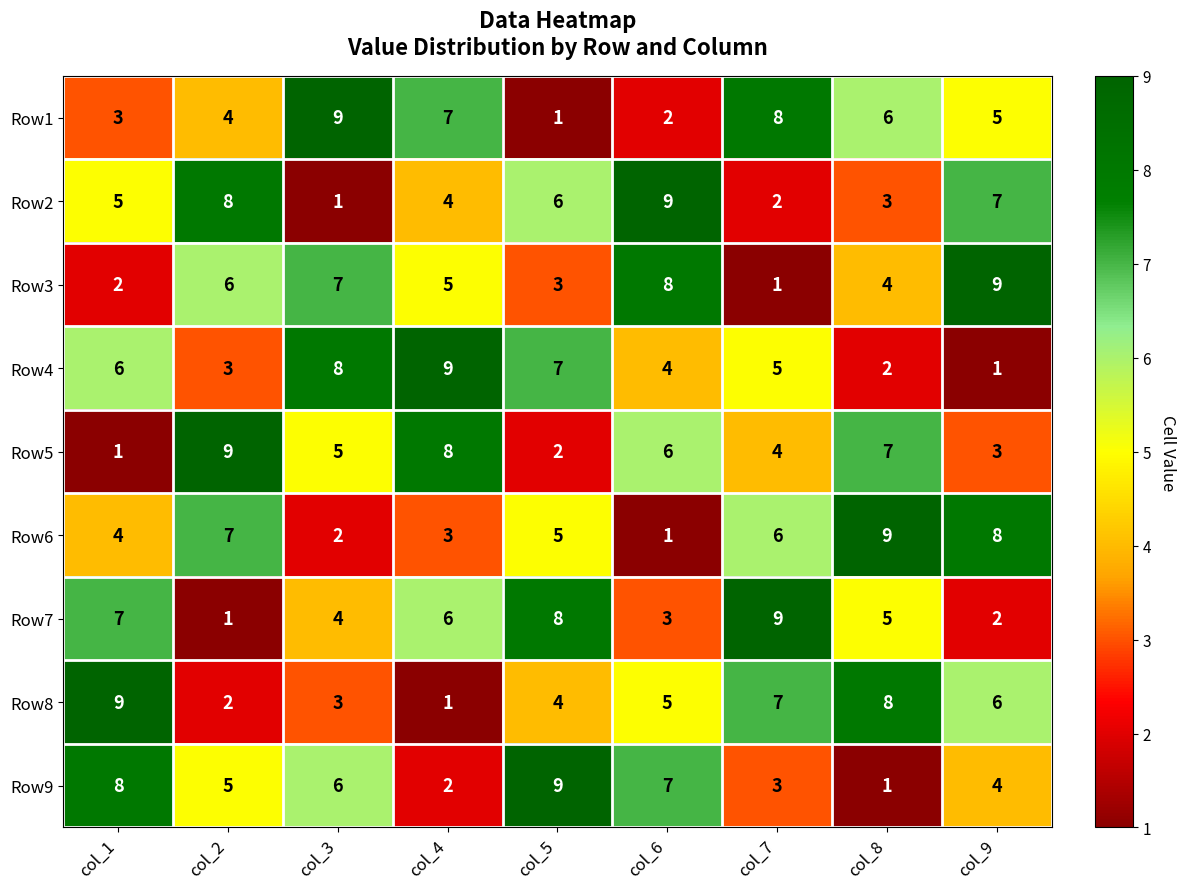

Which category has the highest value in the Row2 series?

col_6